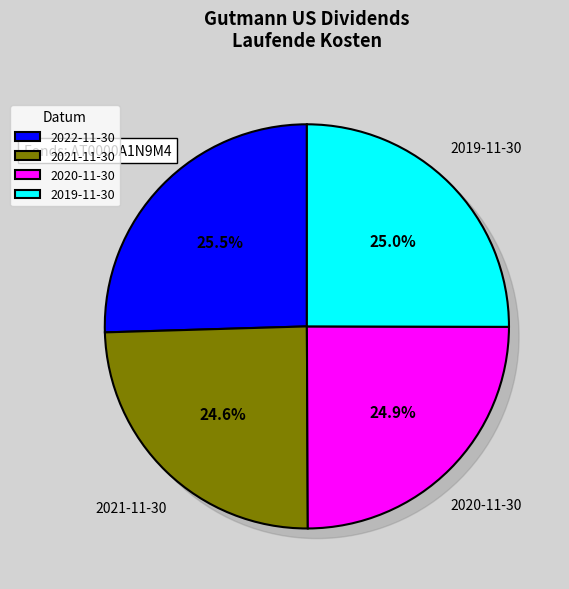

Which has a higher value, 2019-11-30 or 2020-11-30?

2019-11-30